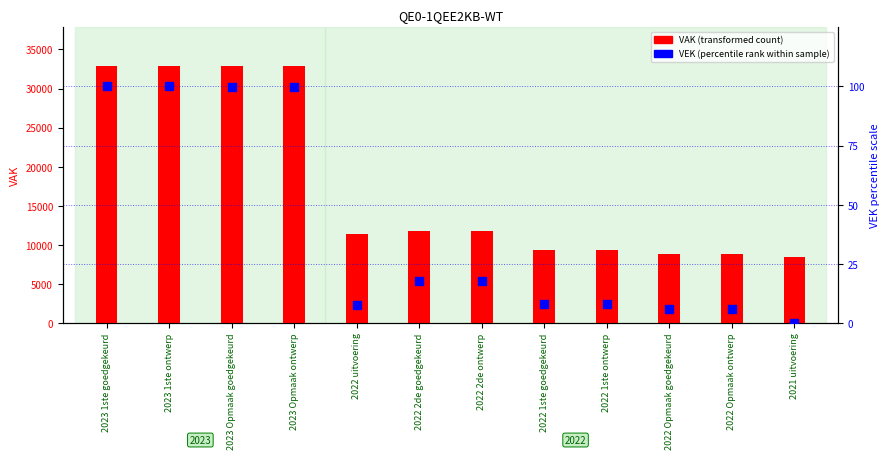

Which series reaches the minimum Y coordinate?

VEK (pct scale)